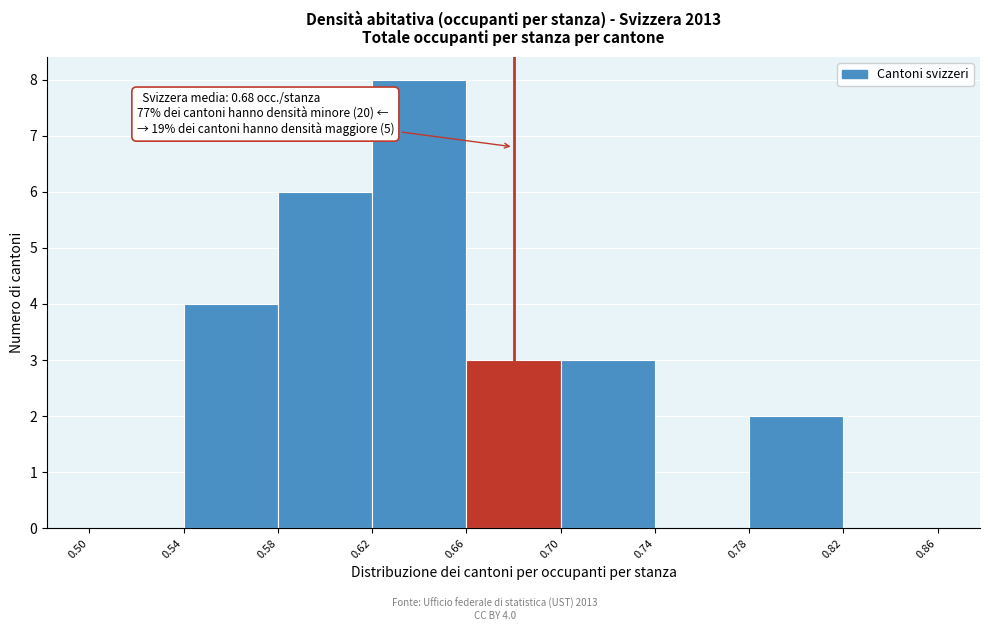

Which range on the x-axis has the tallest bar?

0.62 to 0.66